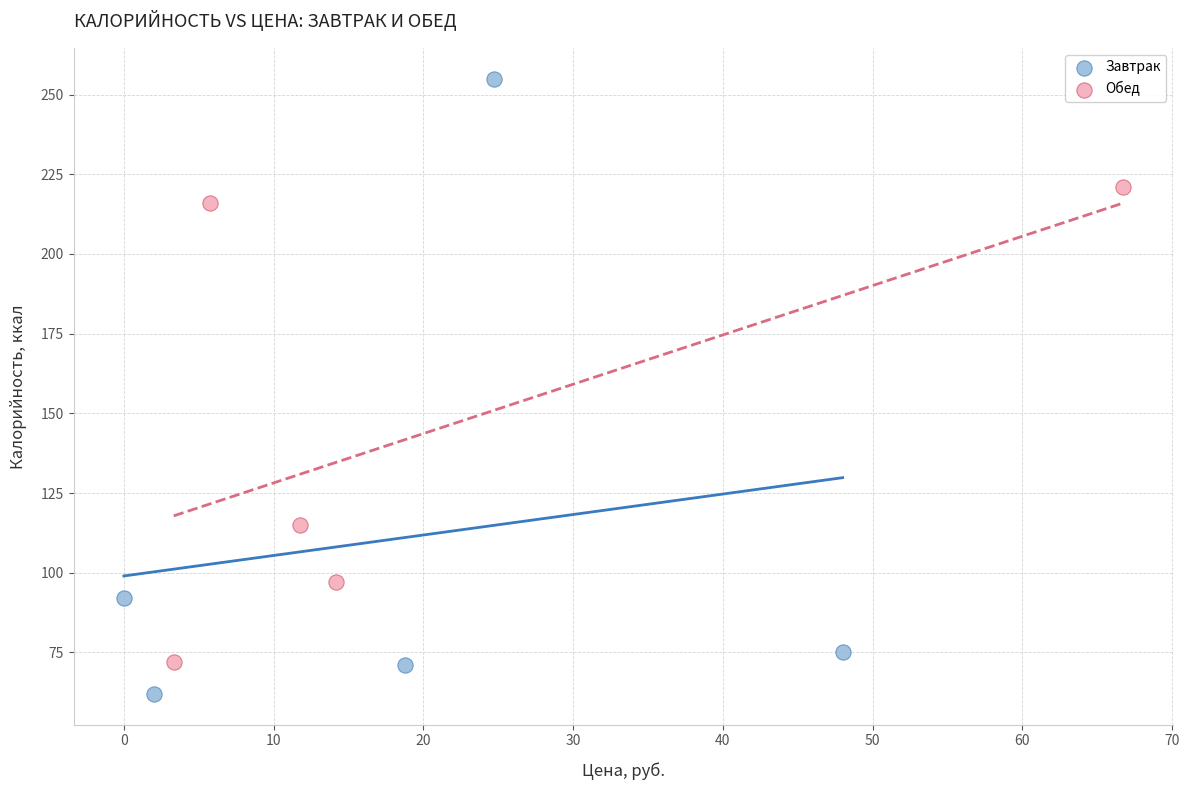

Which series contains the lowest Y value?

Завтрак